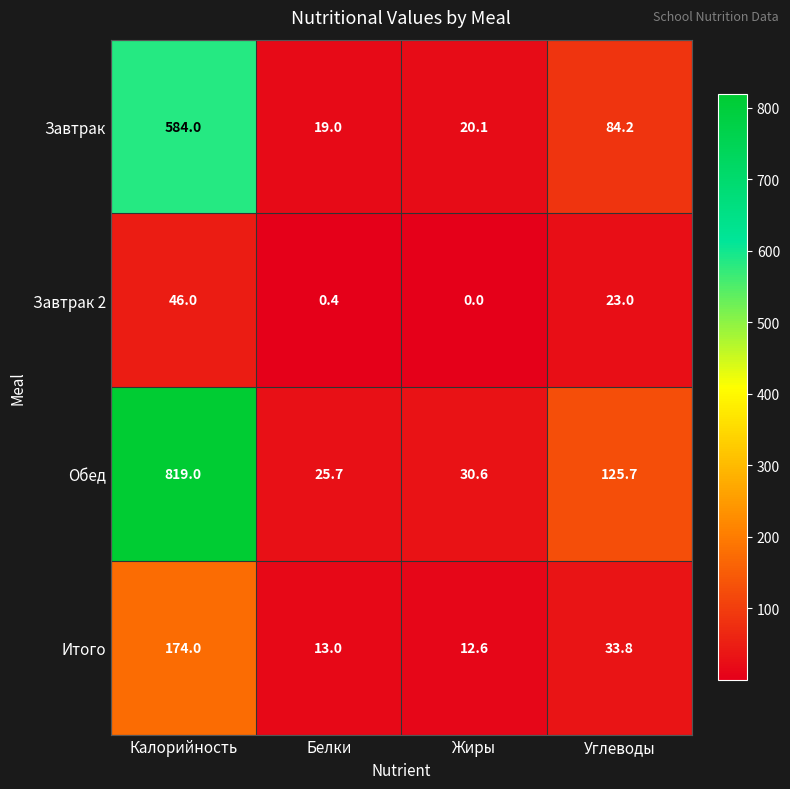

Which series changed the most between Белки and Углеводы?

Обед